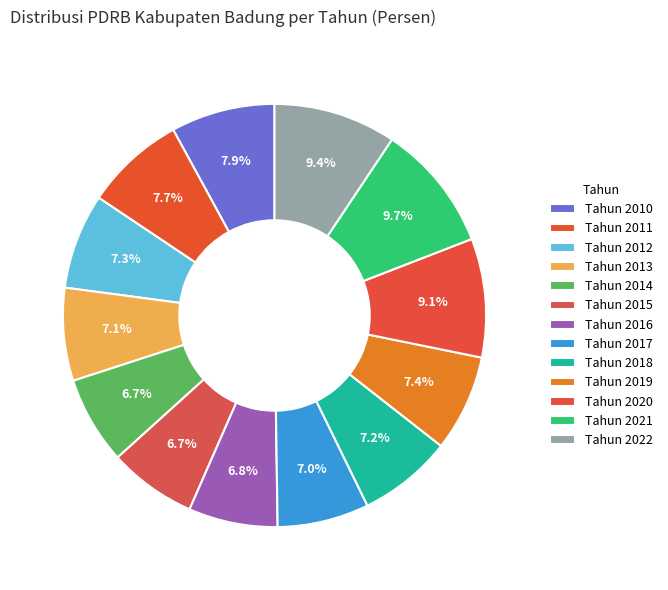

Does Tahun 2015 account for over 50% of the chart?

No